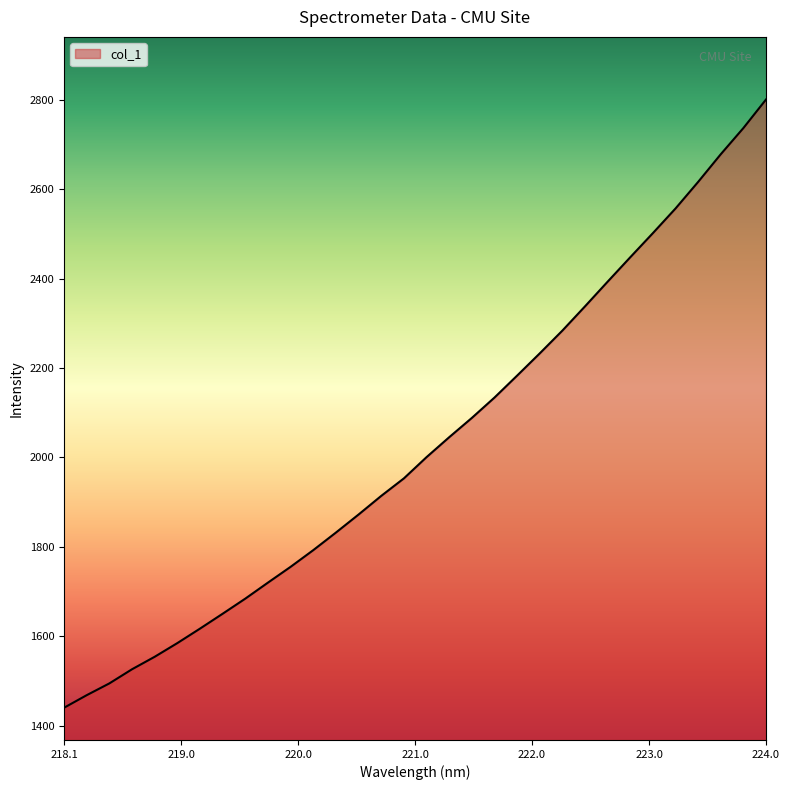

What is the difference between the maximum and minimum values?

1359.9